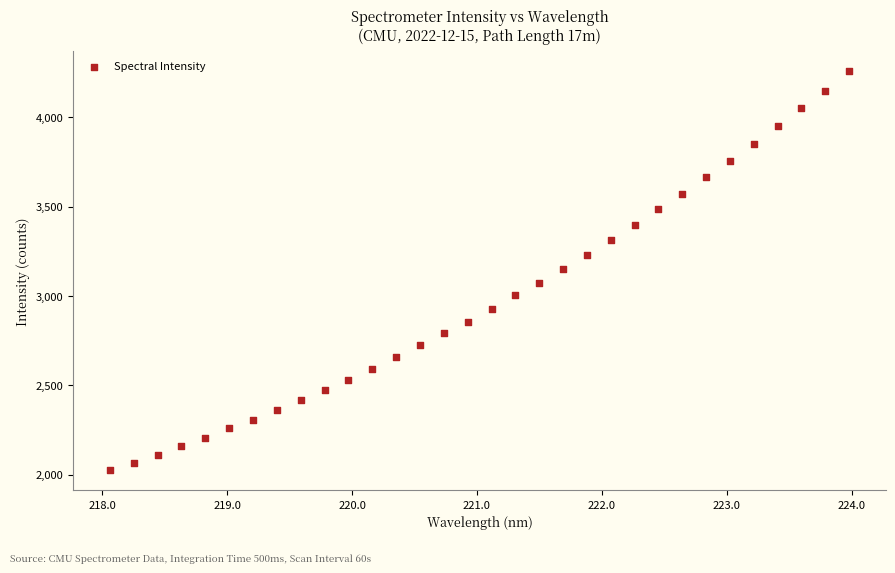

What is the range of X values (max minus min)?

5.9